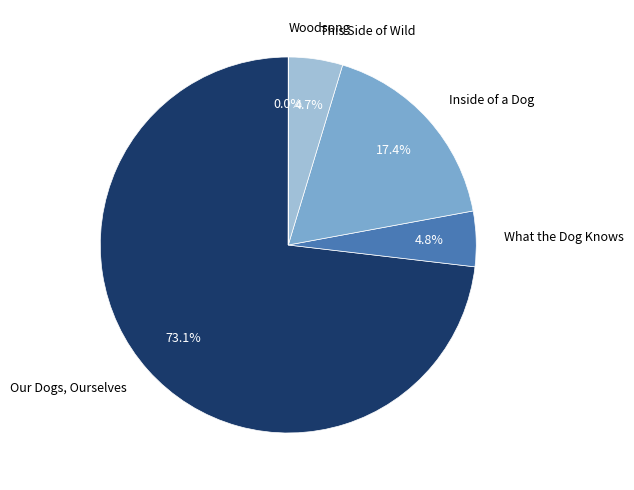

To the nearest percent, what is the combined percentage of Inside of a Dog and What the Dog Knows?

22%